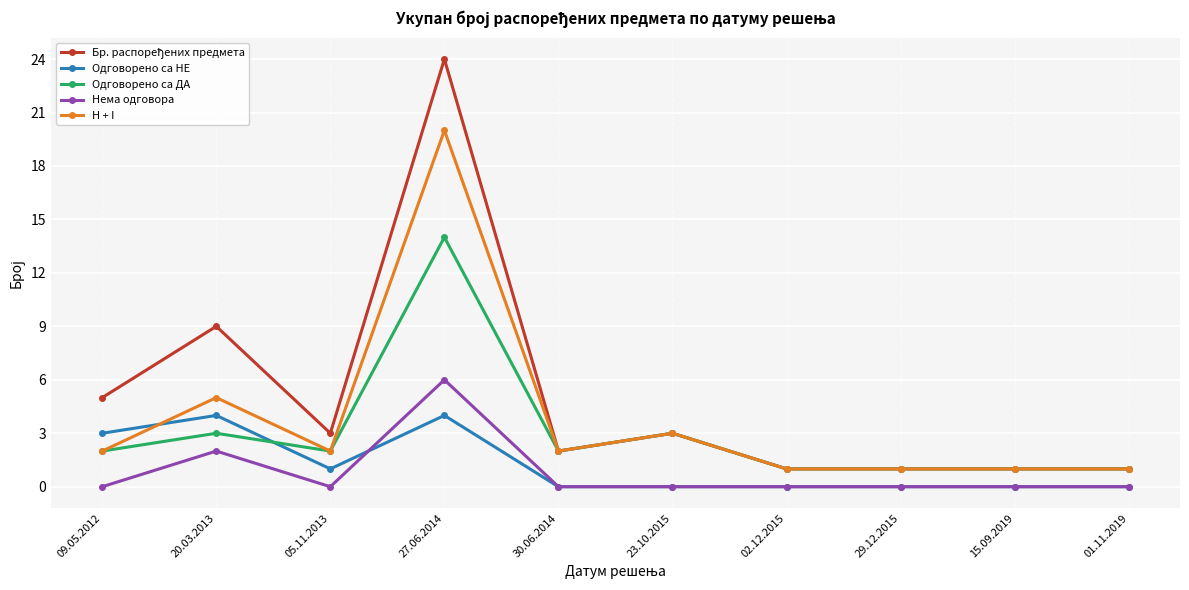

What is the total value across all series at 30.06.2014?

6